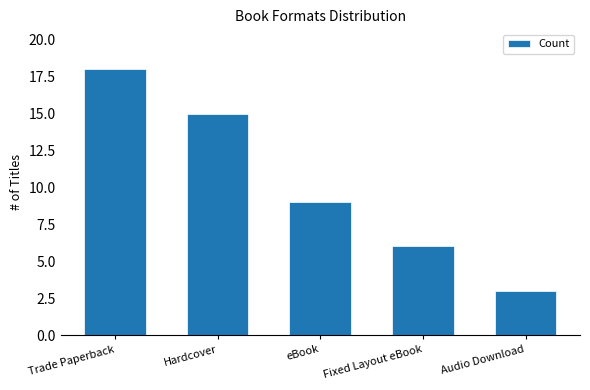

Reading left to right, extract all data points from this chart.

18	15	9	6	3